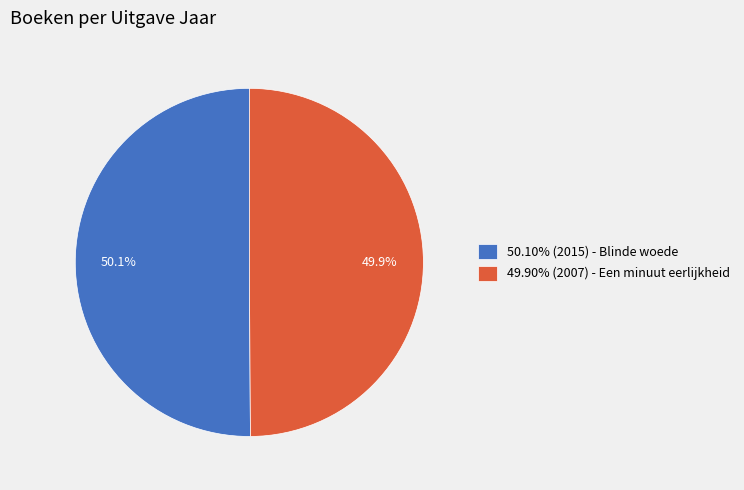

What is the total percentage of 49.90% (2007) - Een minuut eerlijkheid and 50.10% (2015) - Blinde woede?

100.0%